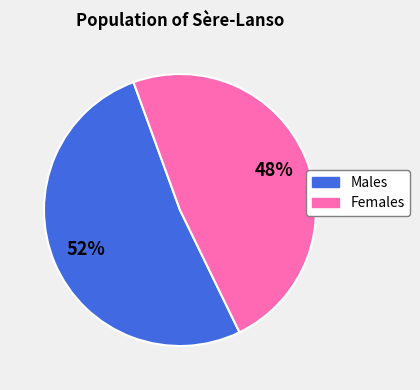

To the nearest percent, what is the average slice percentage?

50%